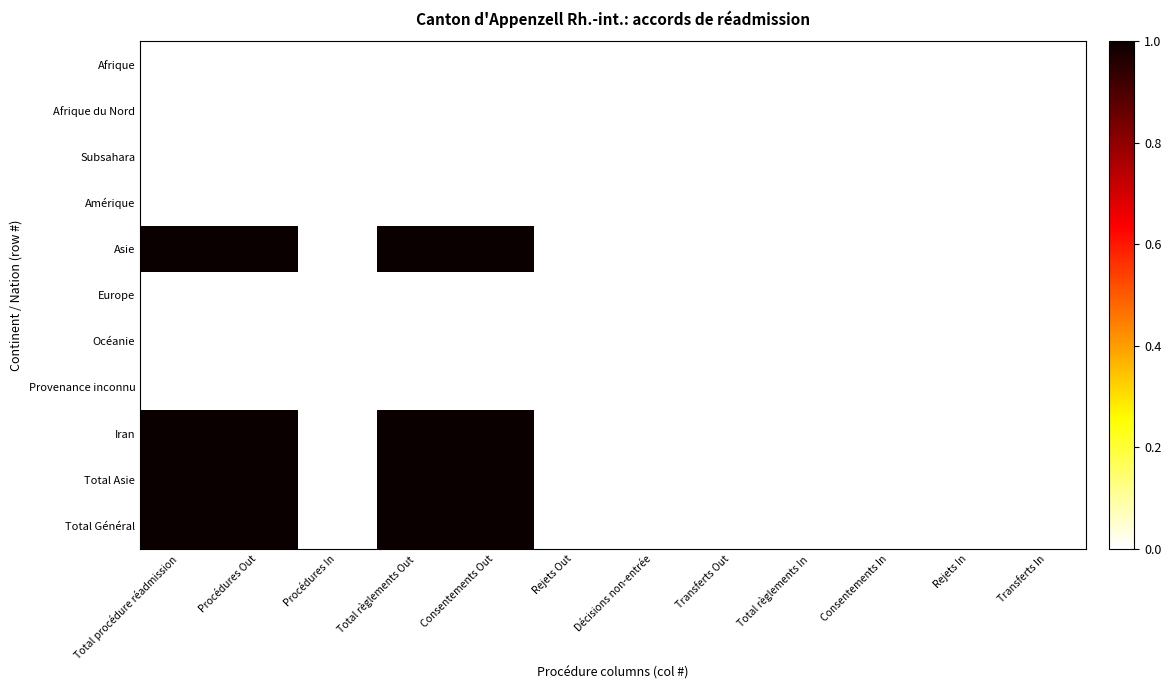

At which category is the sum across all series the highest?

Total procédure réadmission